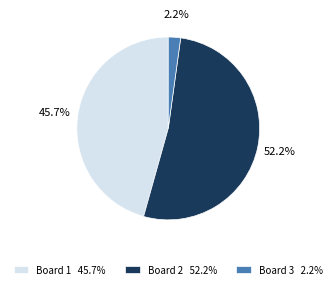

Which slice is the smallest?

Board 3 2.2%